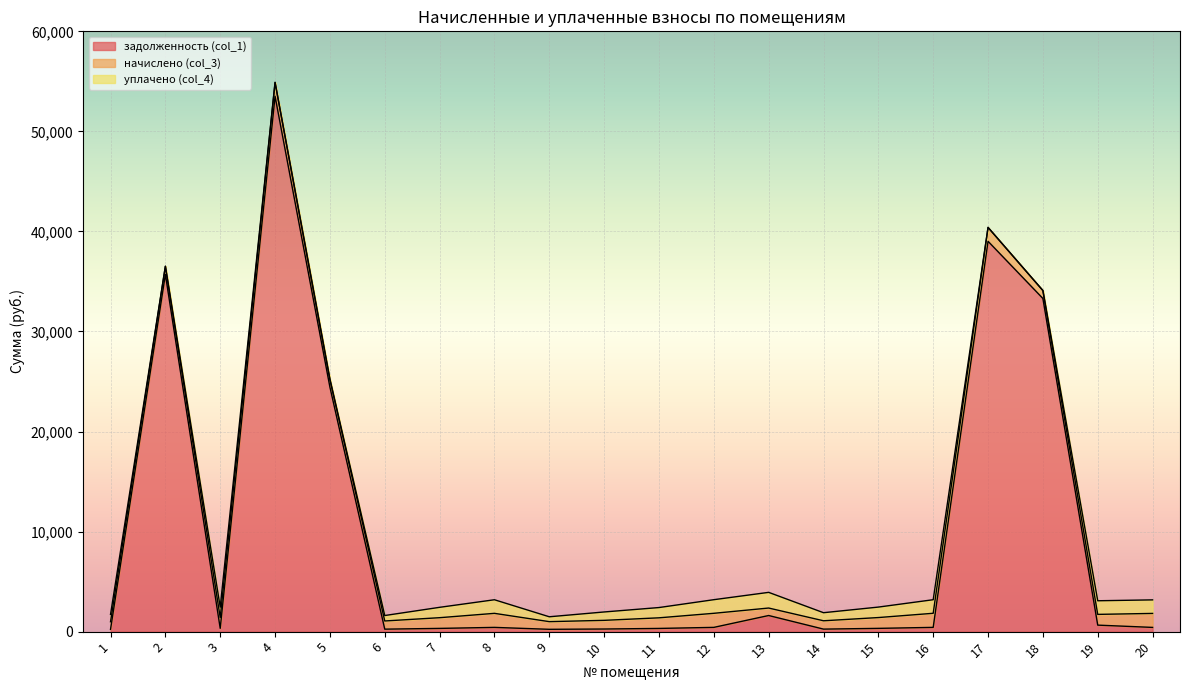

Reading right to left, extract all data points from this chart.

задолженность (col_1): 20=422.1	19=650.1	18=33299.4	17=39013.8	16=425.2	15=326.3	14=251.6	13=1611.0	12=424.6	11=320.1	10=261.6	9=231.8	8=423.8	7=323.1	6=247.5	5=24442.0	4=53512.9	3=328.0	2=35703.0	1=229.0
начислено (col_3): 20=1397.8	19=1073.9	18=792.6	17=1387.7	16=1408.1	15=1080.5	14=833.1	13=747.5	12=1406.1	11=1060.1	10=866.2	9=766.1	8=1403.4	7=1070.0	6=817.2	5=773.5	4=1385.0	3=1077.3	2=817.2	1=758.3
уплачено (col_4): 20=1353.9	19=1361.7	18=0.0	17=0.0	16=1356.4	15=1046.6	14=807.0	13=1566.9	12=1362.0	11=1026.9	10=837.8	9=486.7	8=1359.4	7=1036.4	6=544.8	5=0.0	4=0.0	3=1043.5	2=0.0	1=734.5